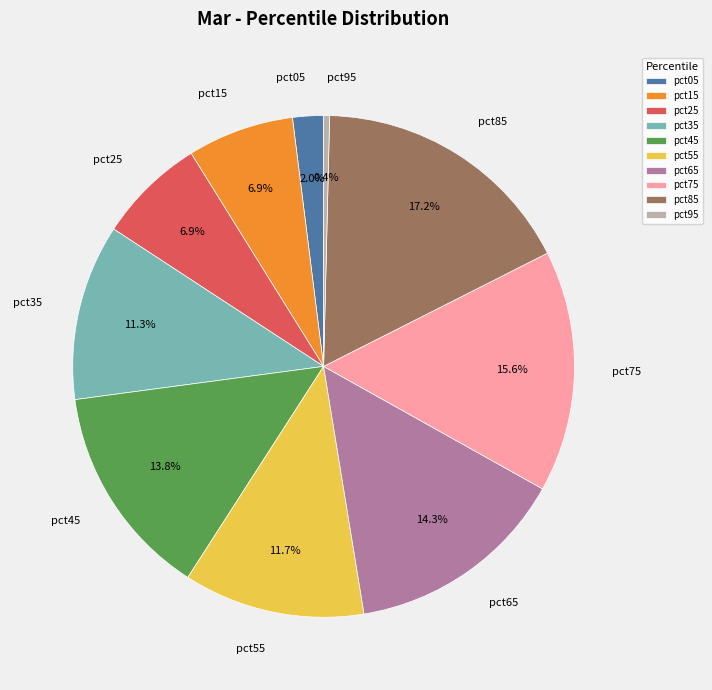

What portion of the pie excludes pct75?

84.4%